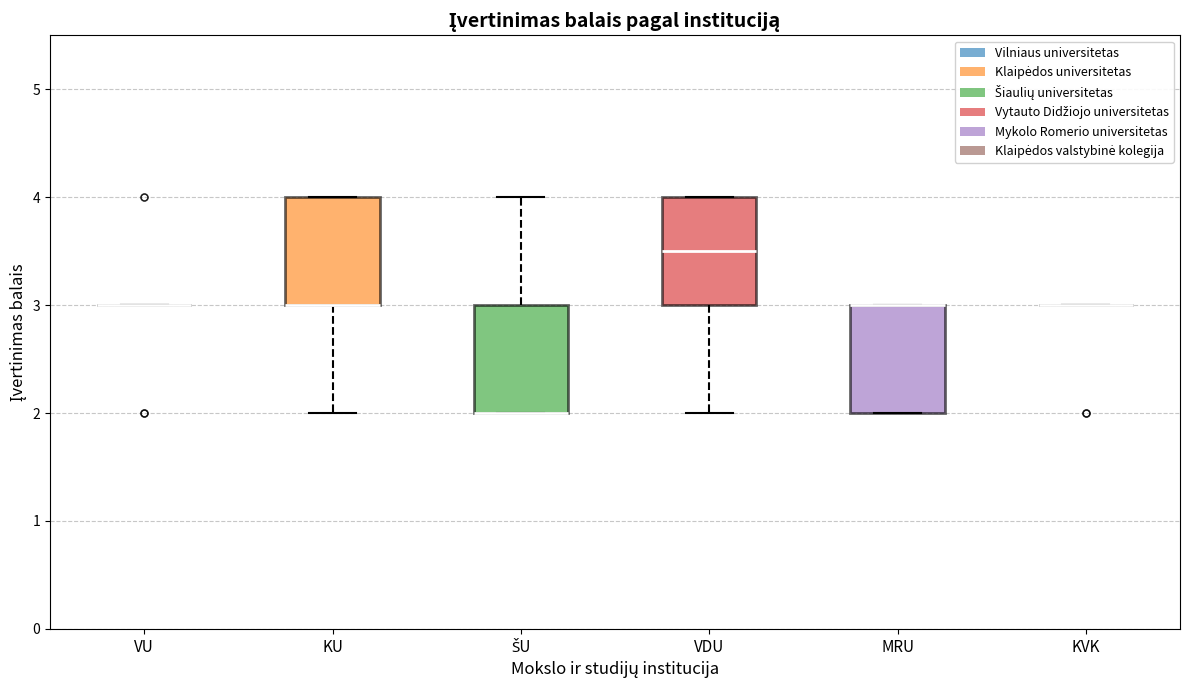

Reading left to right, transcribe this box plot: for each box, give where its median line is, the range the box spans, and where its two whiskers end, as read against the y-axis. The values are not printed on the chart, so give them approximately, as read against the axis.

VU: box collapsed to a line at 3.0, whiskers 3.0 to 3.0
KU: median 3.0 (drawn on the box's lower edge), box 3.0 to 4.0, whiskers 2.0 to 4.0
ŠU: median 2.0 (drawn on the box's lower edge), box 2.0 to 3.0, whiskers 2.0 to 4.0
VDU: median 3.5, box 3.0 to 4.0, whiskers 2.0 to 4.0
MRU: median 3.0 (drawn on the box's upper edge), box 2.0 to 3.0, whiskers 2.0 to 3.0
KVK: box collapsed to a line at 3.0, whiskers 3.0 to 3.0